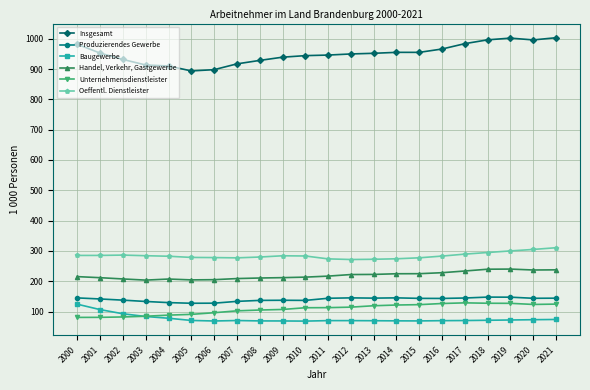

At how many categories does at least one series exceed 817?

22